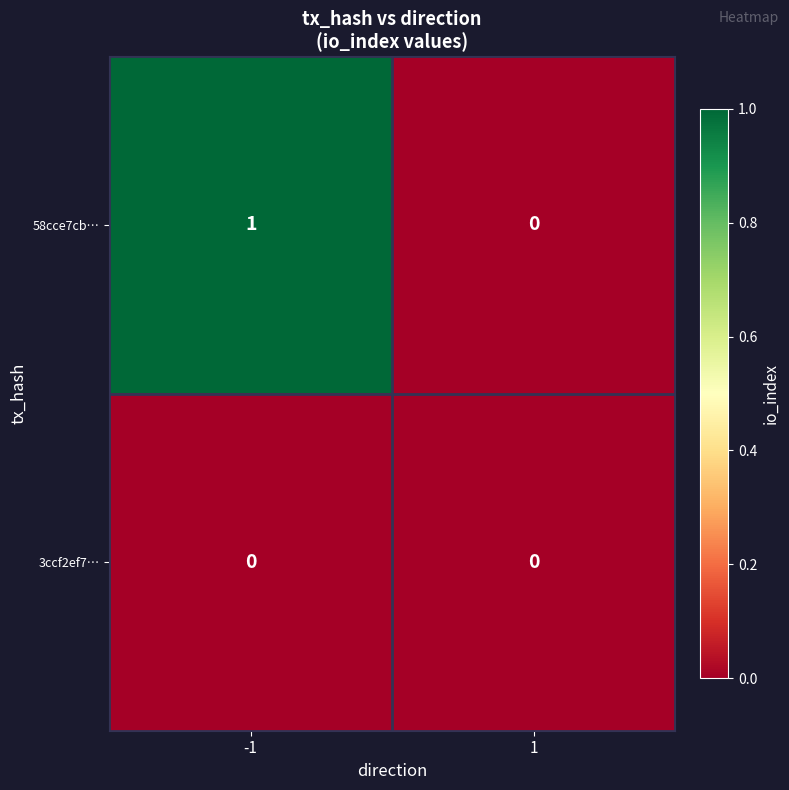

Reading left to right, extract all data points from this chart.

58cce7cb…: -1=1	1=0
3ccf2ef7…: -1=0	1=0